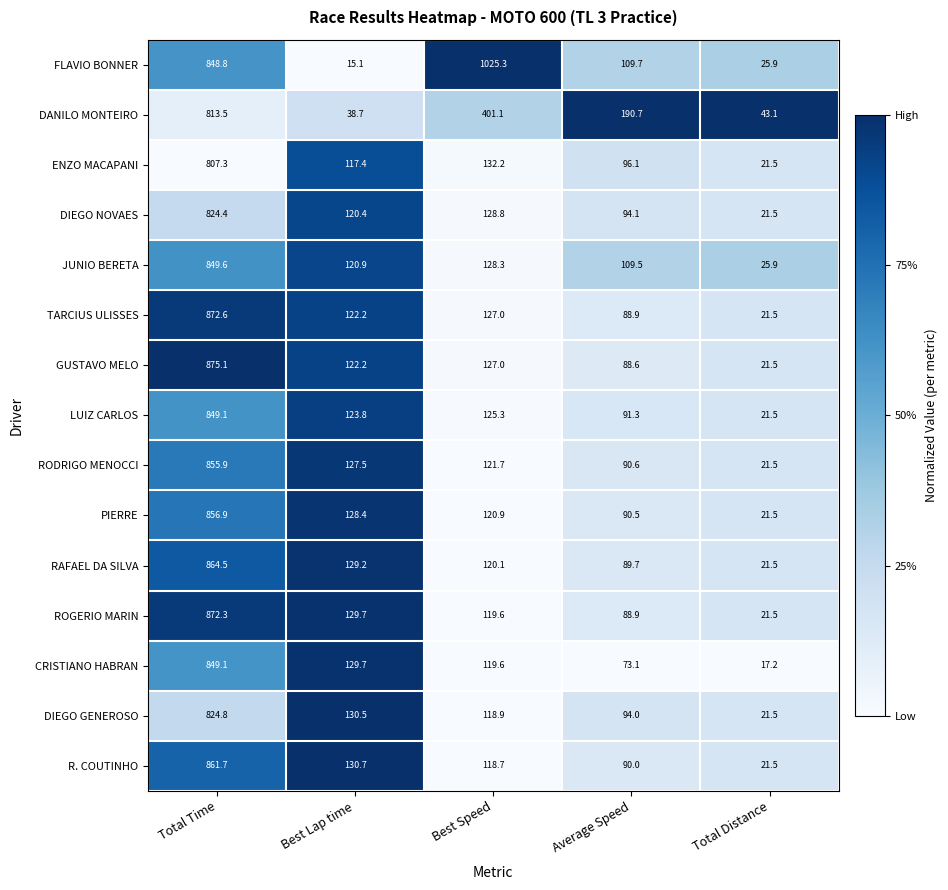

What is the spread (max minus min) of values at Best Speed?

906.6